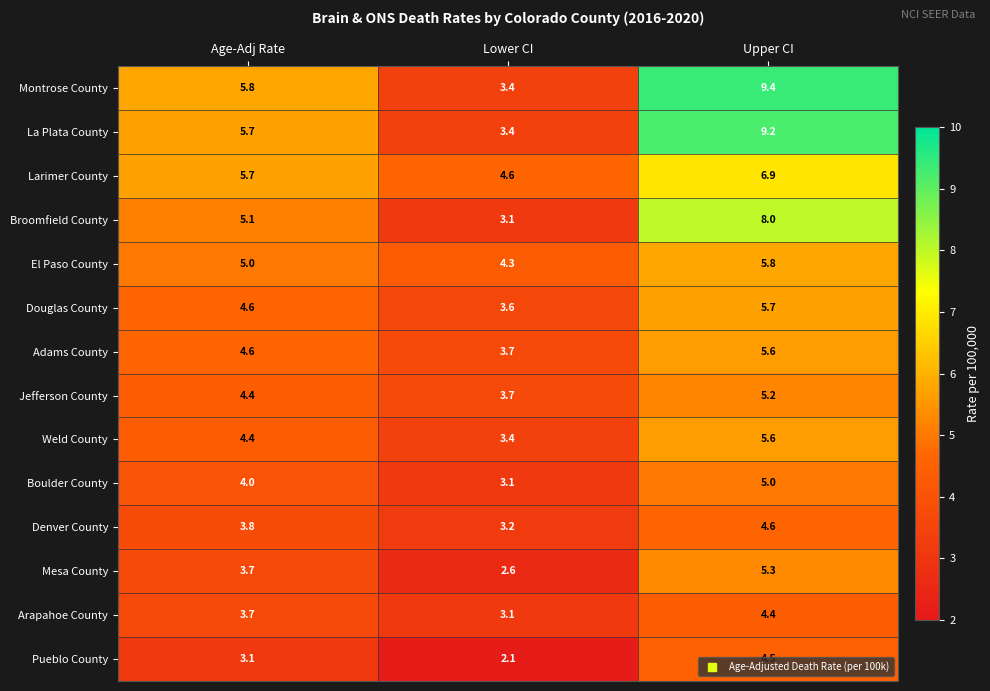

The Douglas County series shows 4.6 at Age-Adj Rate. True or false?

True